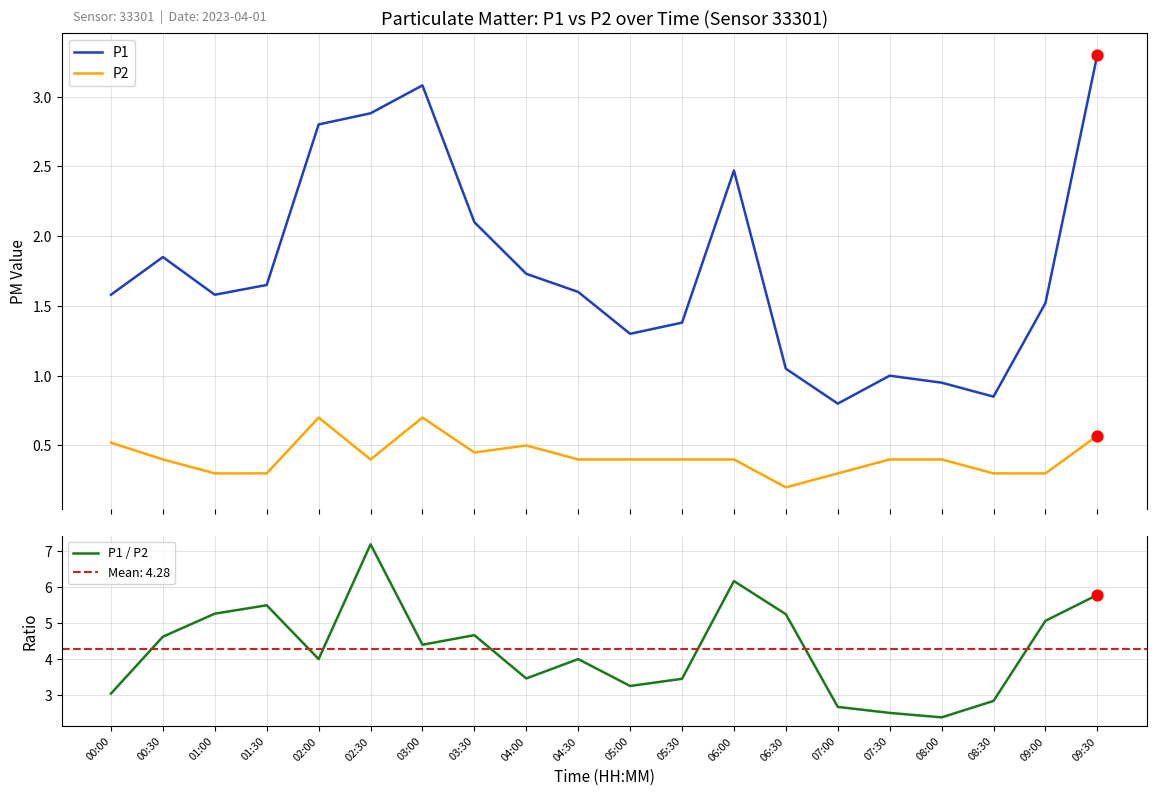

Which series has the largest total across all categories?

P1 / P2